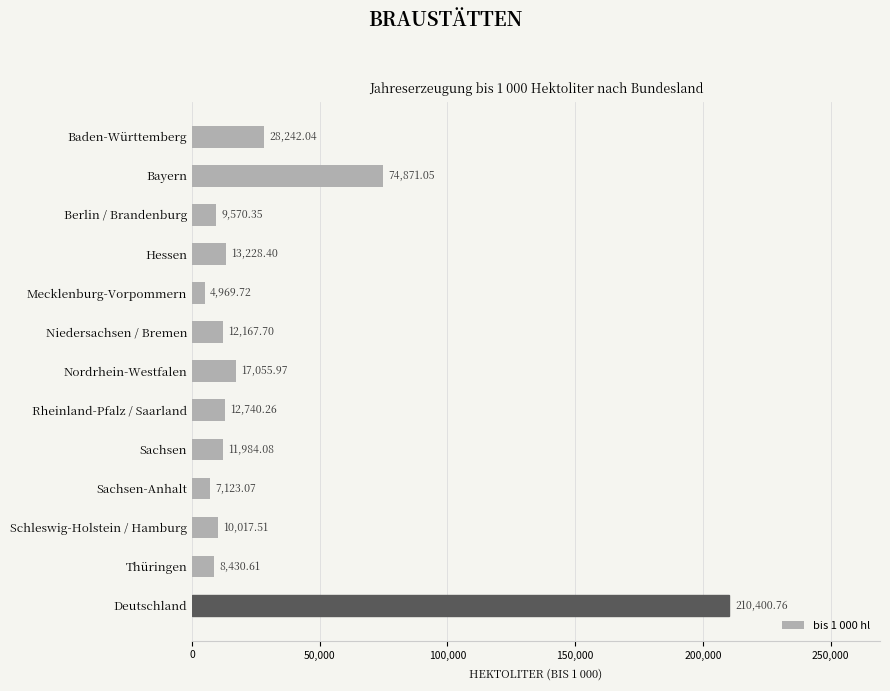

What is the label of the 3rd bar from the top?

Berlin / Brandenburg